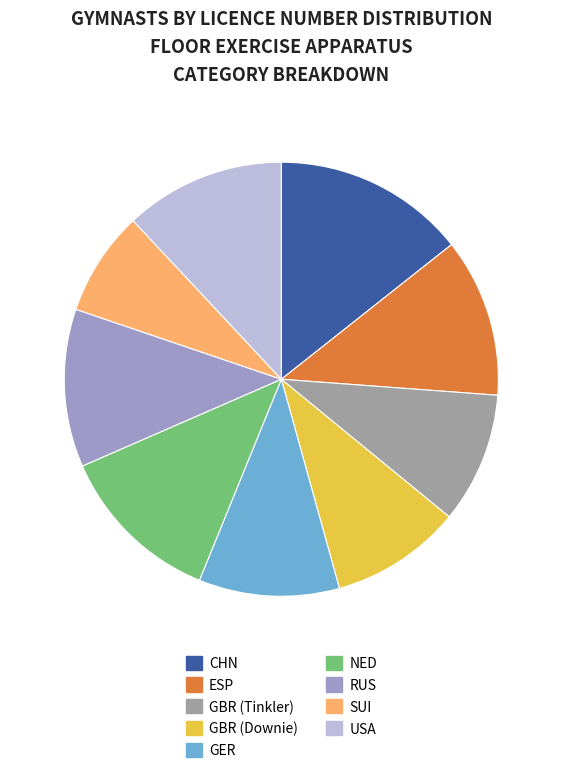

Combined, do GER and CHN account for over 50%?

No